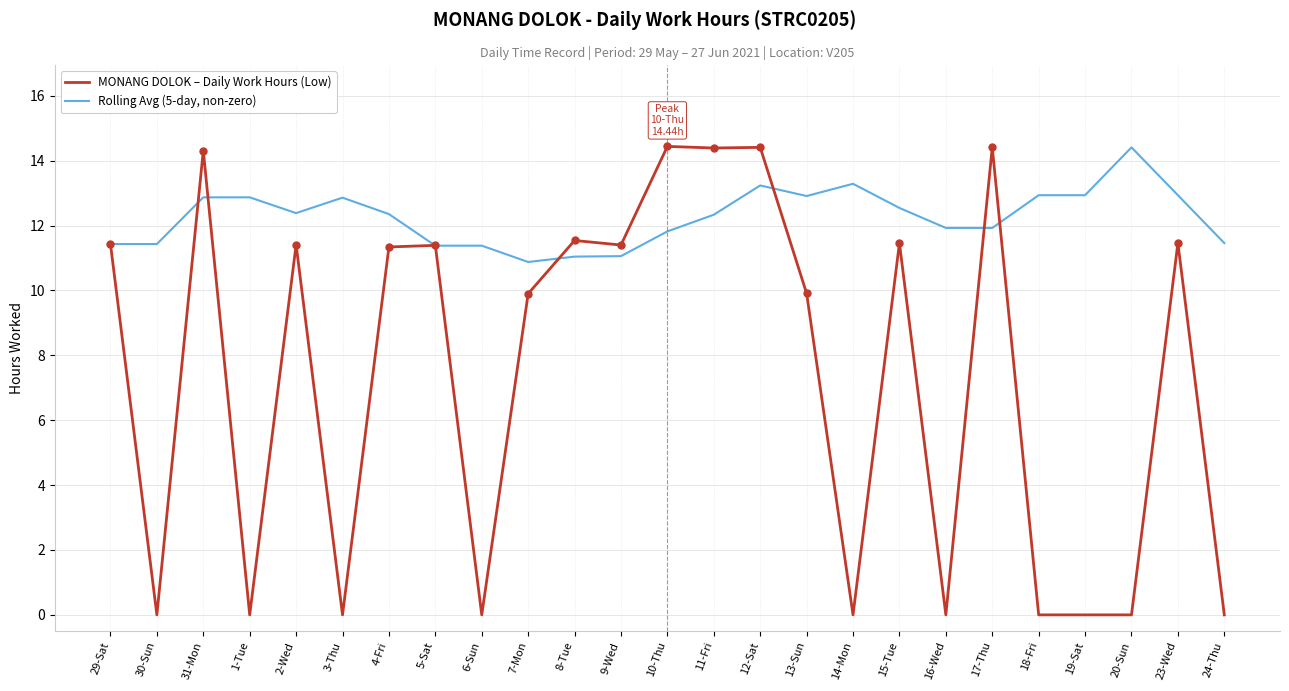

True or false: MONANG DOLOK – Daily Work Hours (Low) and Rolling Avg (5-day, non-zero) intersect in this chart.

True